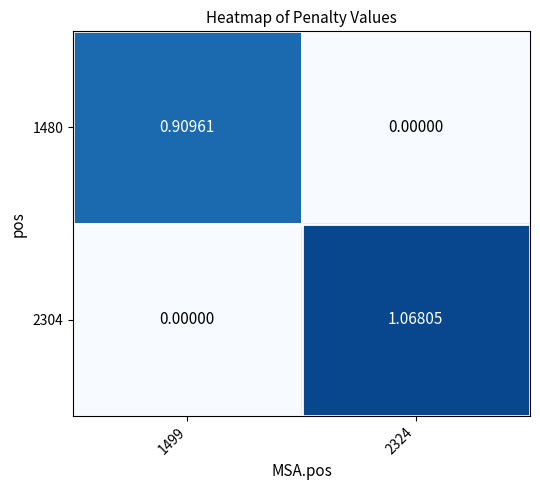

Is the value of 1480 at 1499 greater than the value of 2304 at 2324?

No